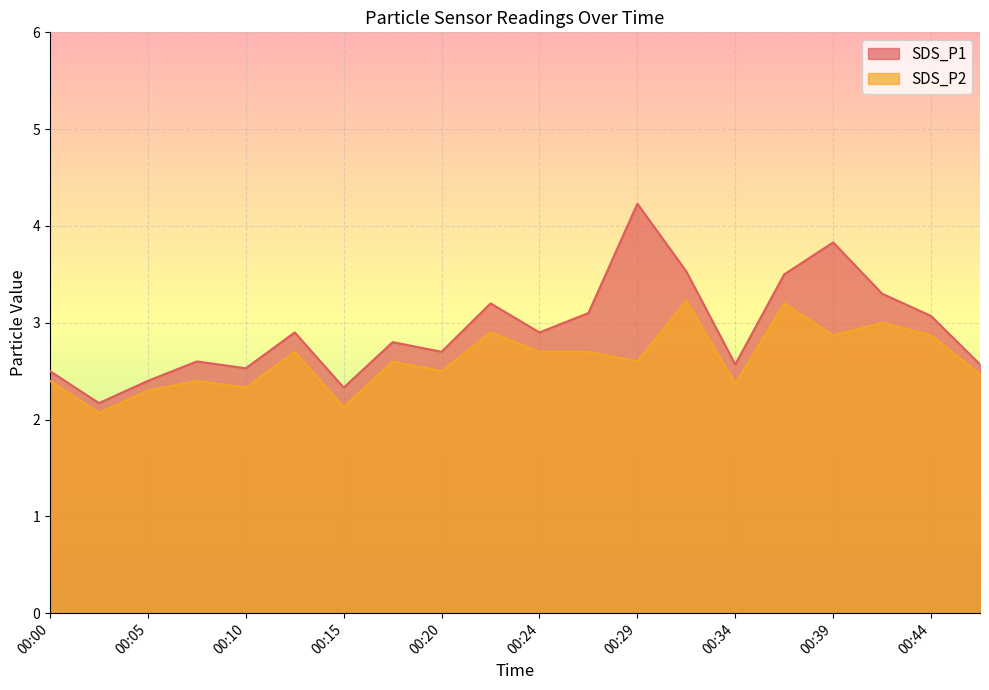

Where is the first local minimum for SDS_P1?

00:03